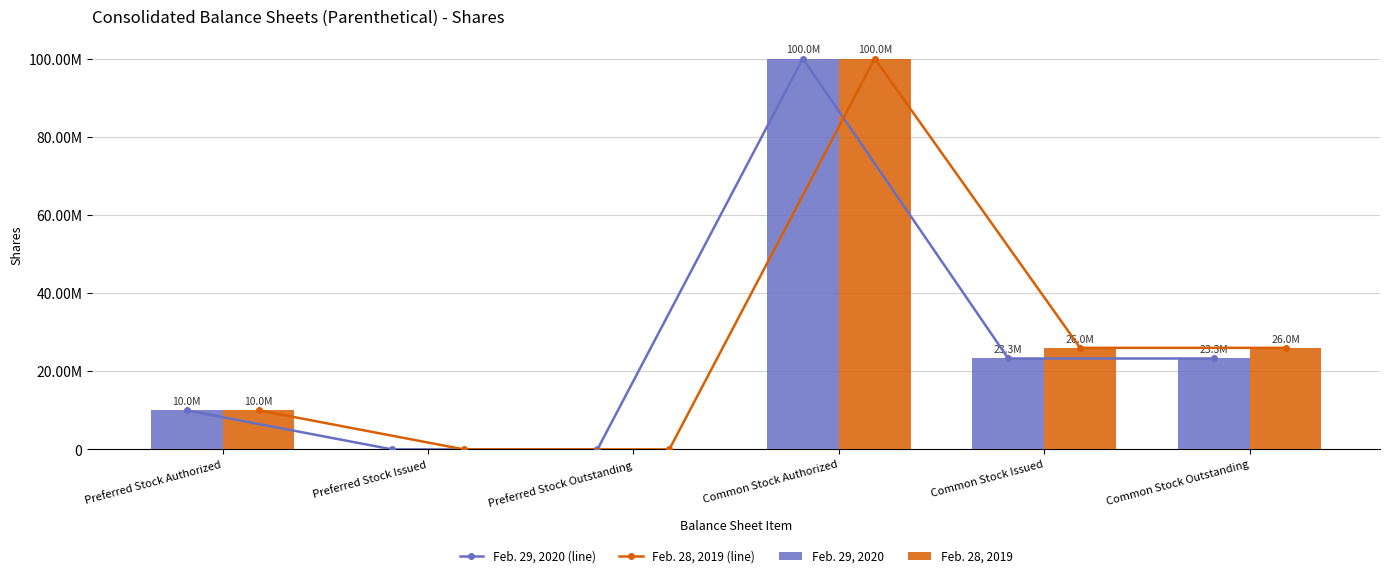

Reading right to left, extract all data points from this chart.

Feb. 29, 2020 (line): 23255310	23255310	100000000	0	0	10000000
Feb. 28, 2019 (line): 25975310	25975310	100000000	0	0	10000000
Feb. 29, 2020: 23255310	23255310	100000000	0	0	10000000
Feb. 28, 2019: 25975310	25975310	100000000	0	0	10000000